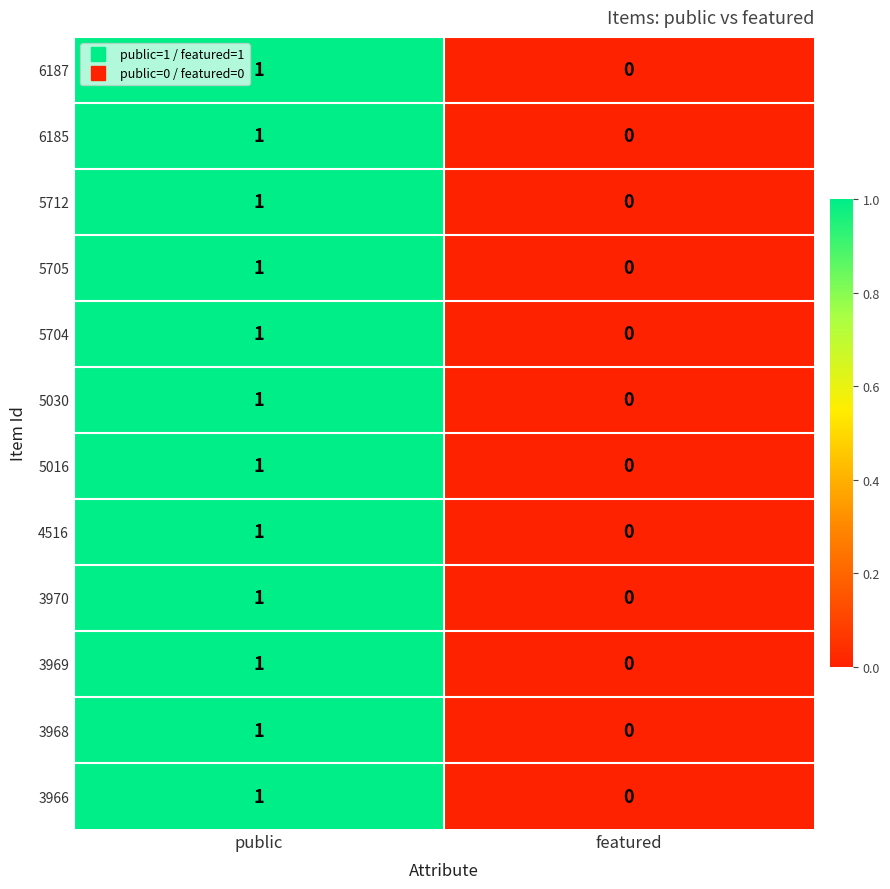

Where is 6185 nearest to the value 0?

featured